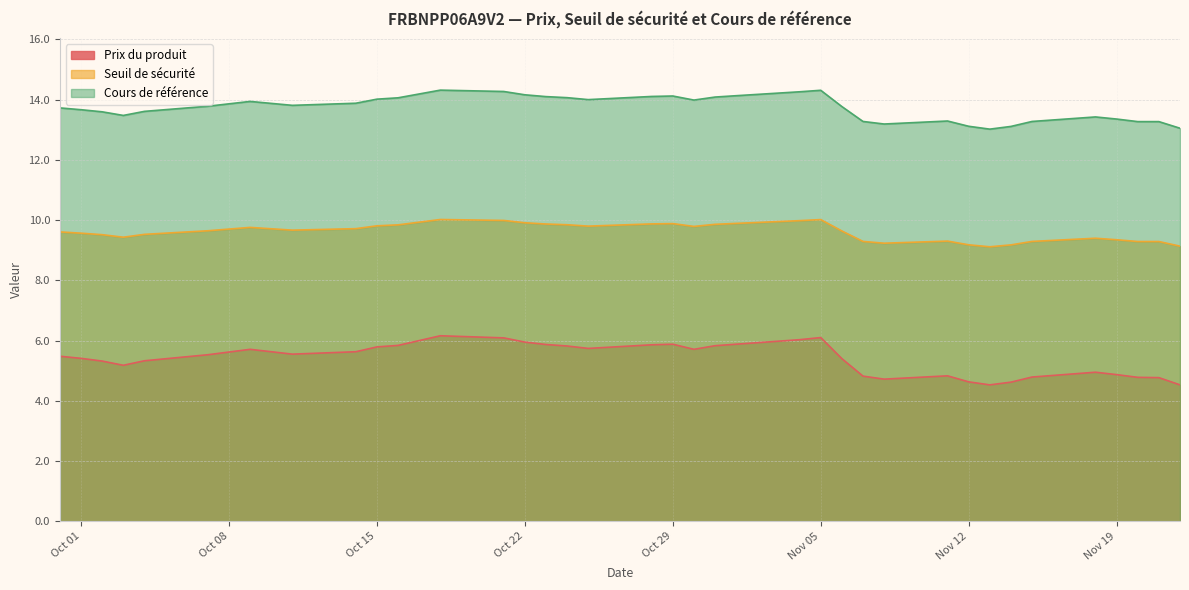

Rank the series by their maximum value, from highest to lowest.

Cours de référence, Seuil de sécurité, Prix du produit